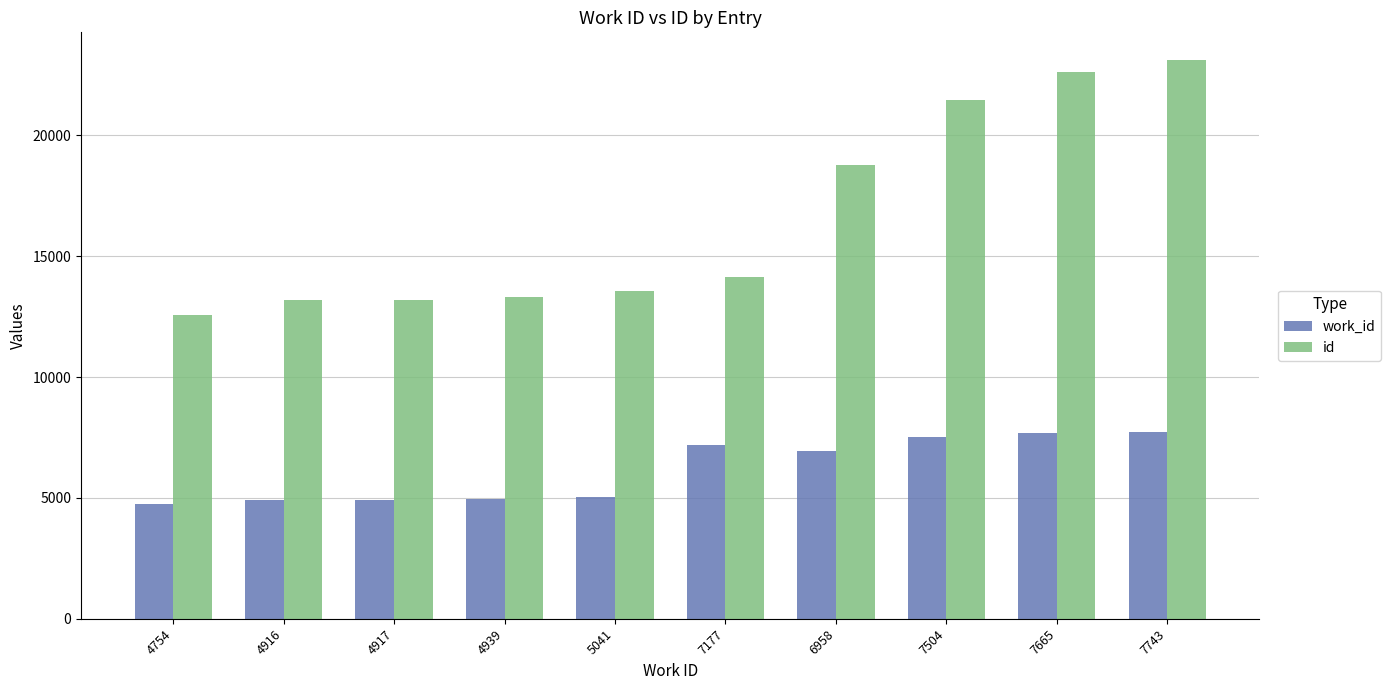

How many bars are there in each group?

2